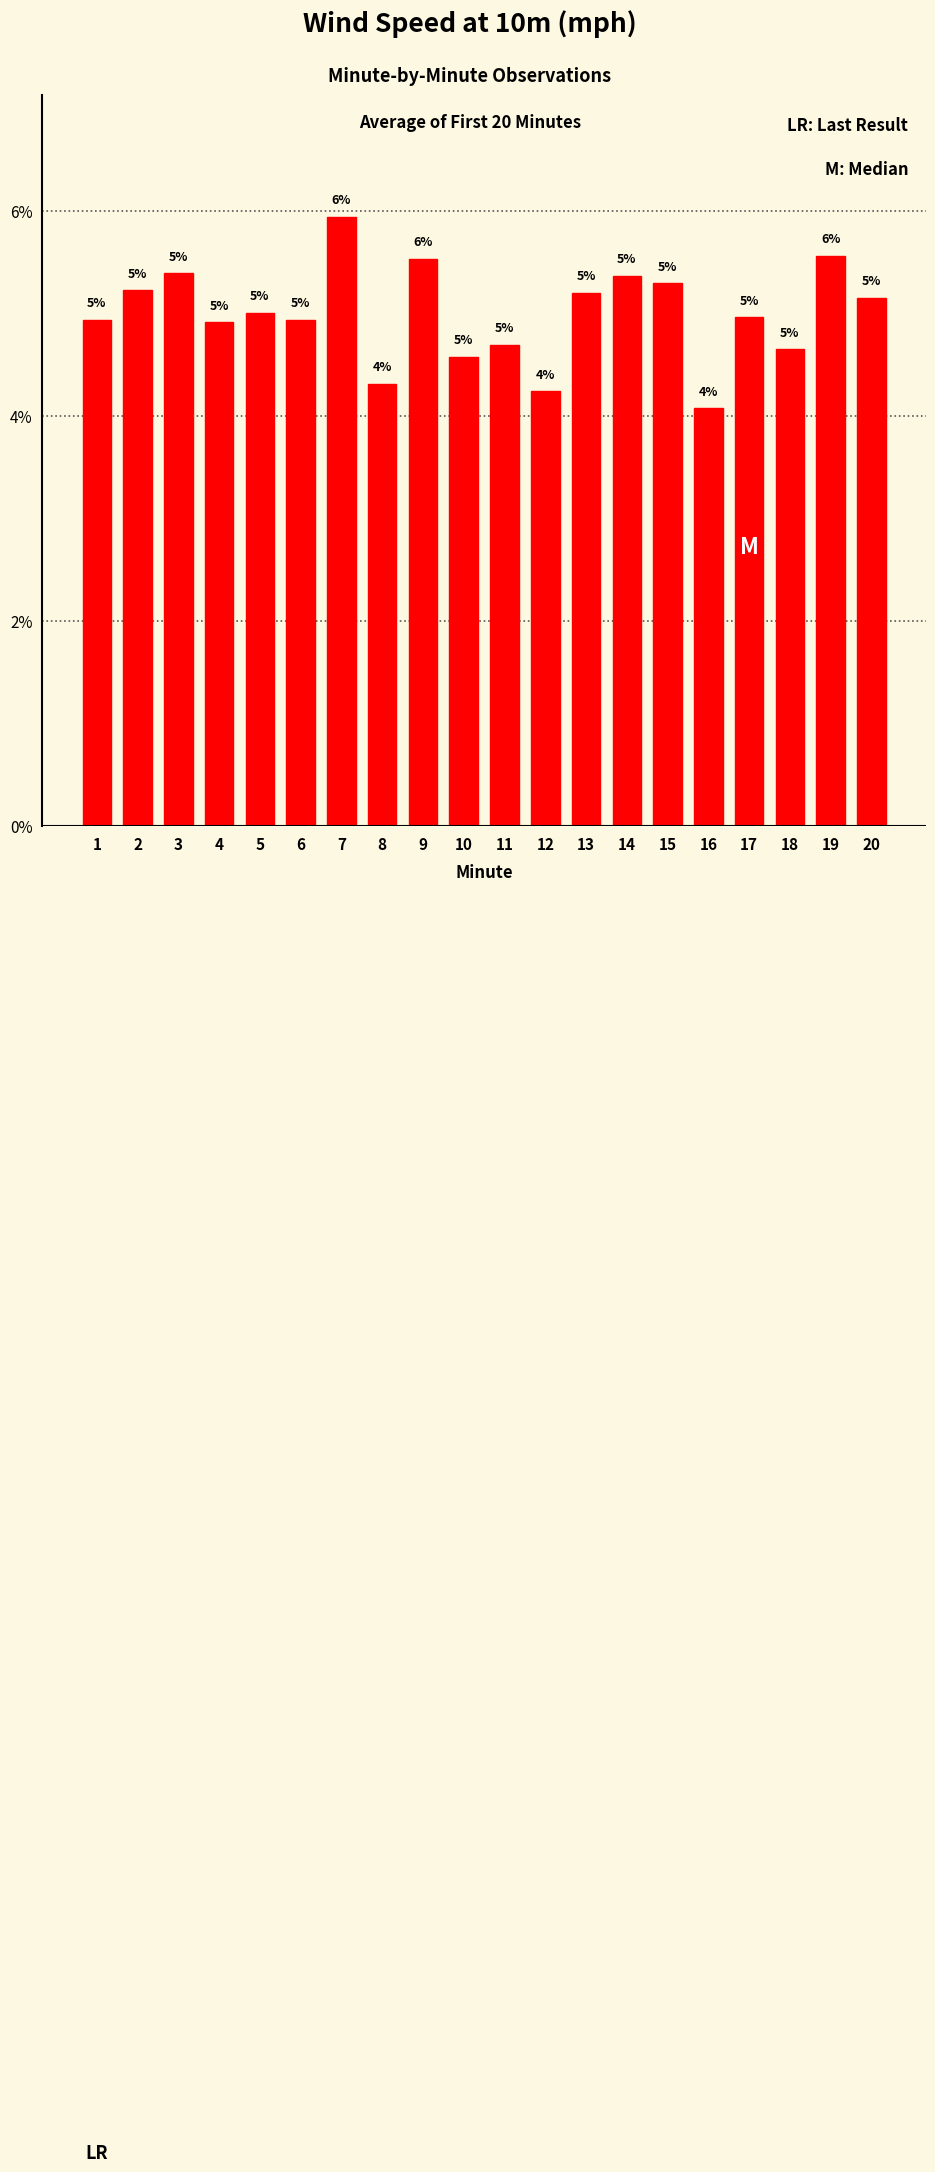

Which has a higher value, 20 or 10?

20